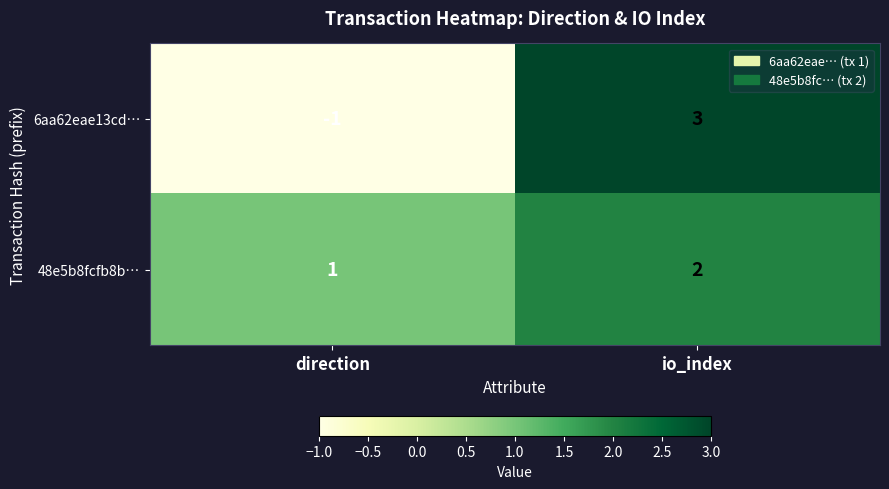

What is the difference between the maximum and minimum values in the 6aa62eae13cd… series?

4